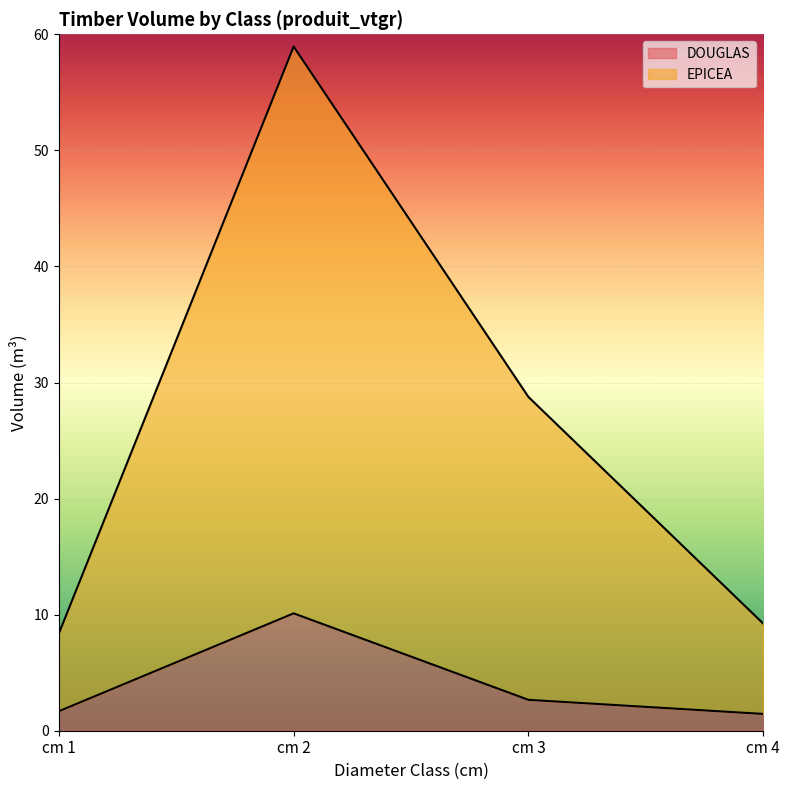

Does the chart display data point markers on the line(s)?

No